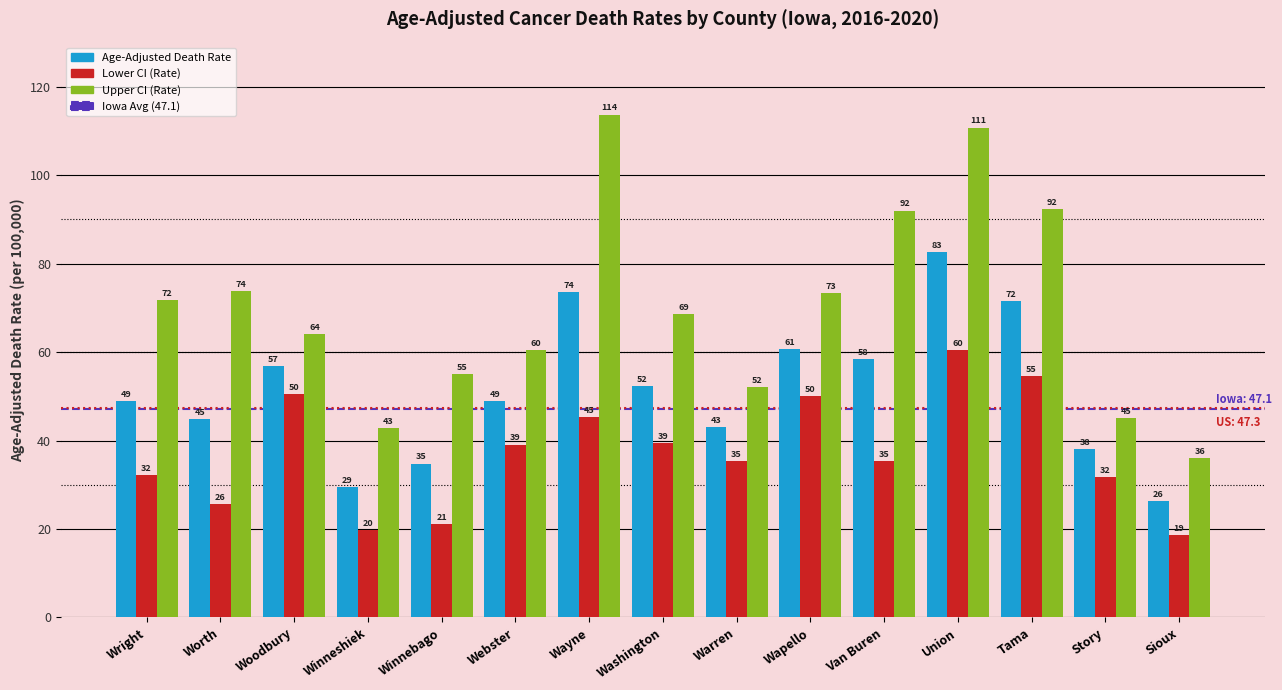

What is the sum of all Upper CI (Rate) values?

1052.0